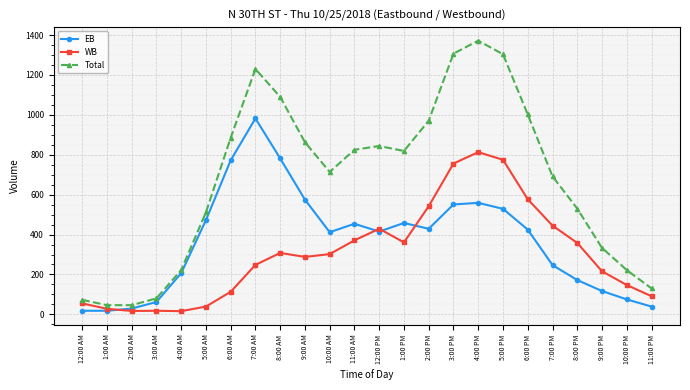

What position from the left is 6:00 PM?

19